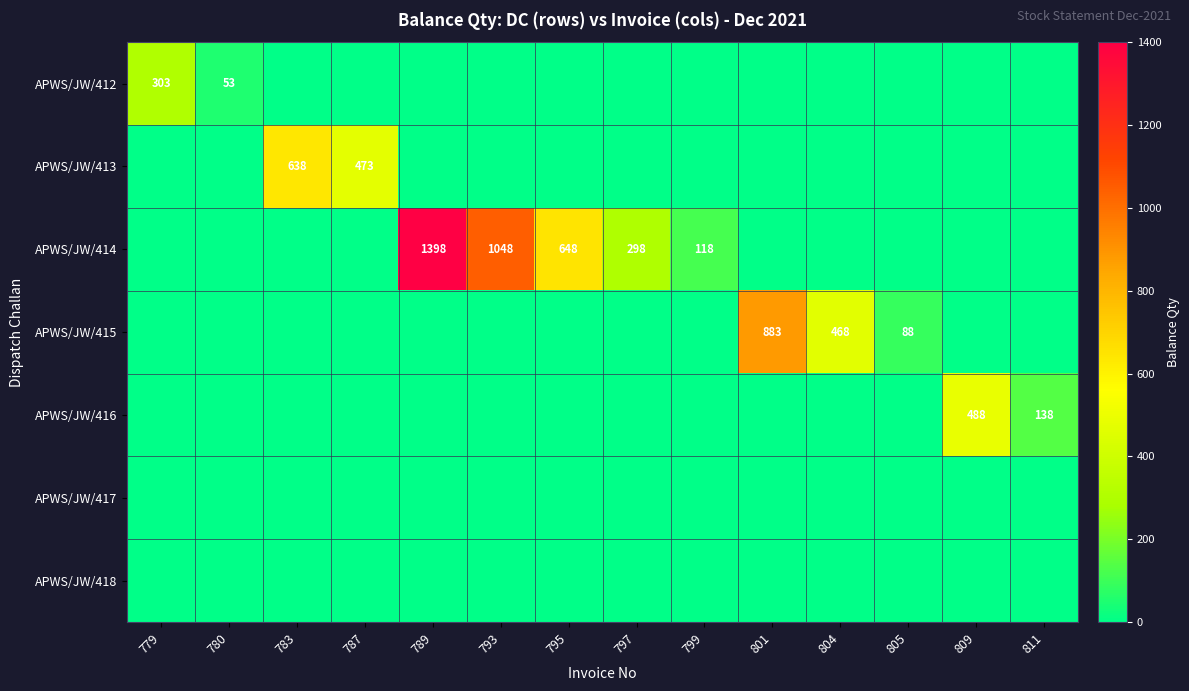

What is the difference between the second highest and second lowest values in the APWS/JW/412 series?

53